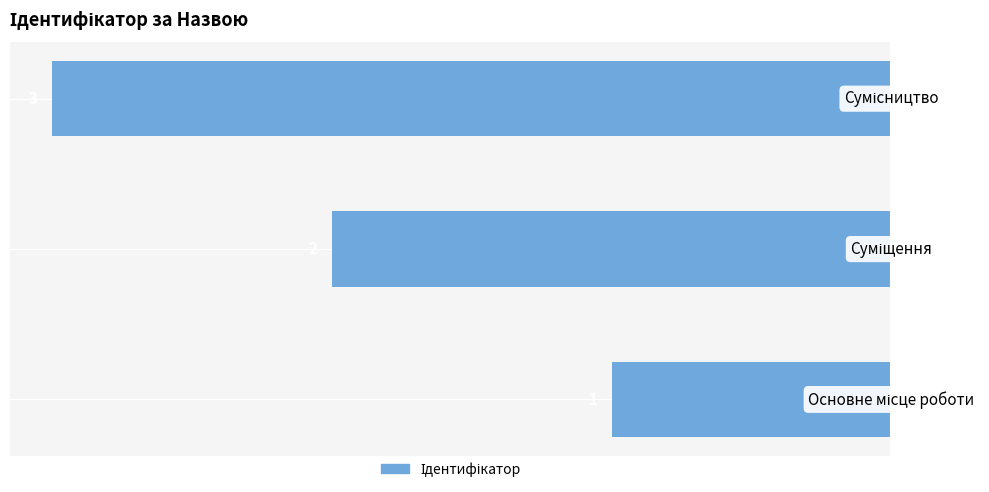

How many bars are there in total?

3